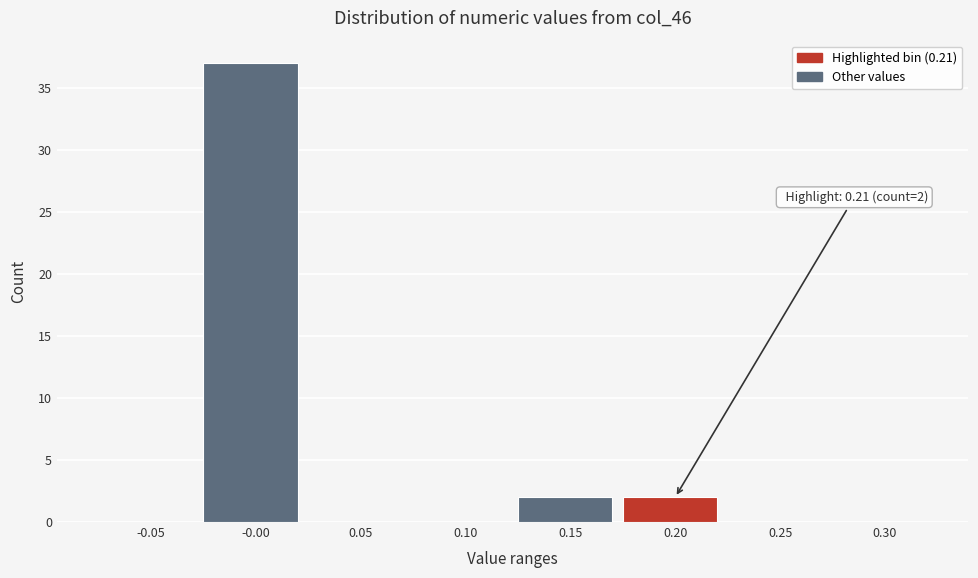

Reading left to right, transcribe all the data shown in this chart.

-0.05=0	-0.00=37	0.05=0	0.10=0	0.15=2	0.20=2	0.25=0	0.30=0